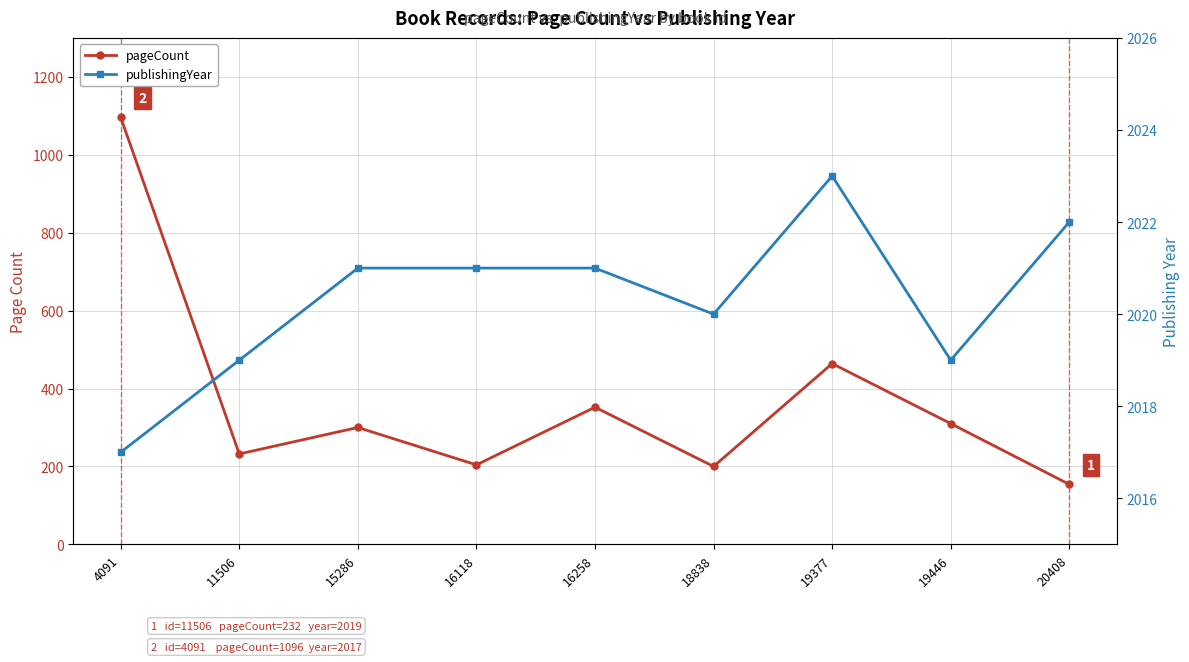

At which category does the chart reach its peak across all series?

19377